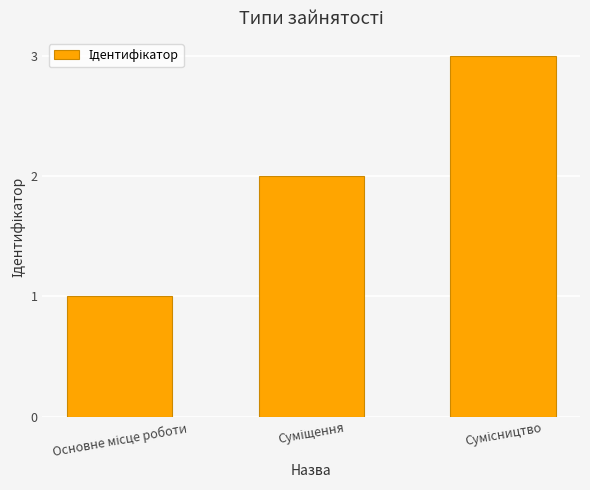

What is the sum of all values?

6